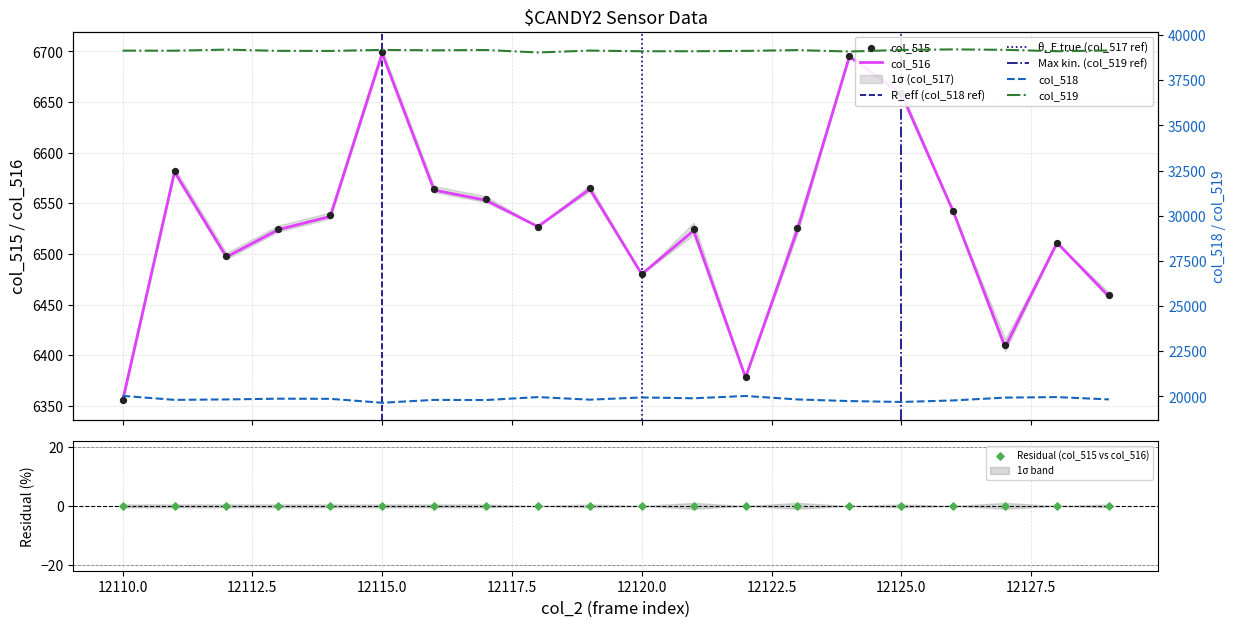

Is the value of col_516 at 12111 greater than the value of col_517 at 12113?

Yes